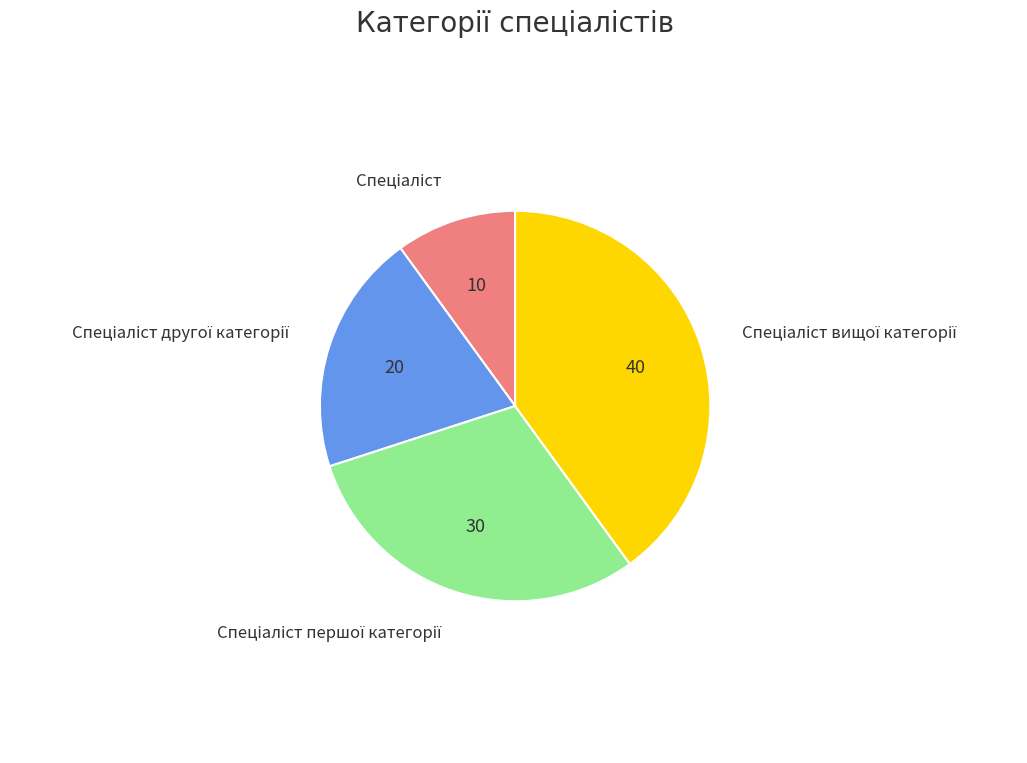

Is there a majority slice in this chart?

No